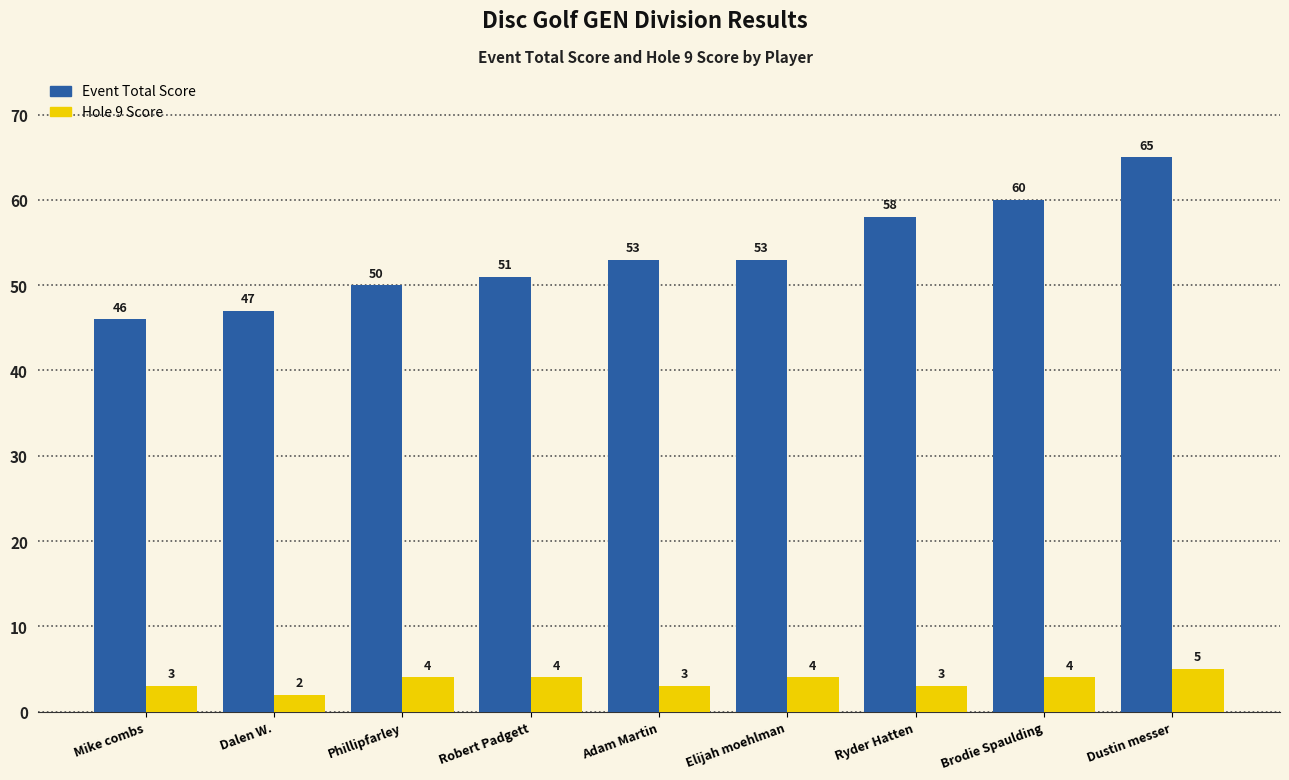

List the series in order of their overall mean, highest first.

Event Total Score, Hole 9 Score